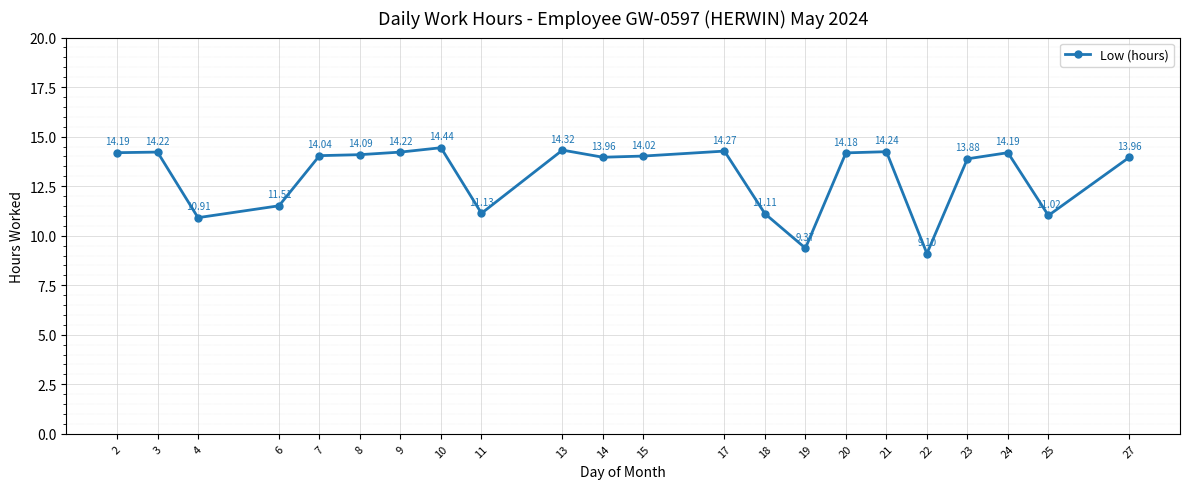

Where is the data nearest to the value 11?

25